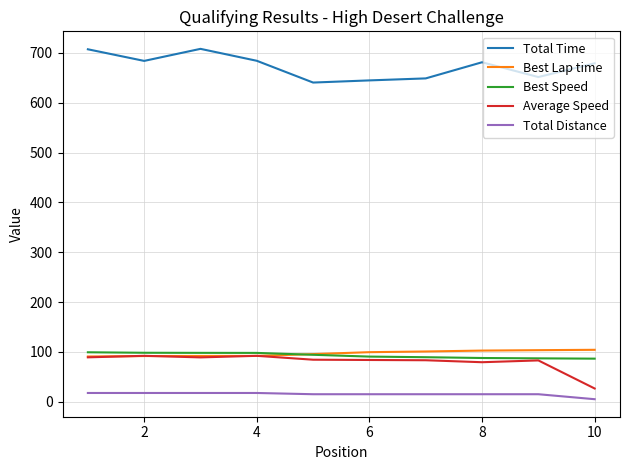

What is the maximum value shown in the chart?

708.3